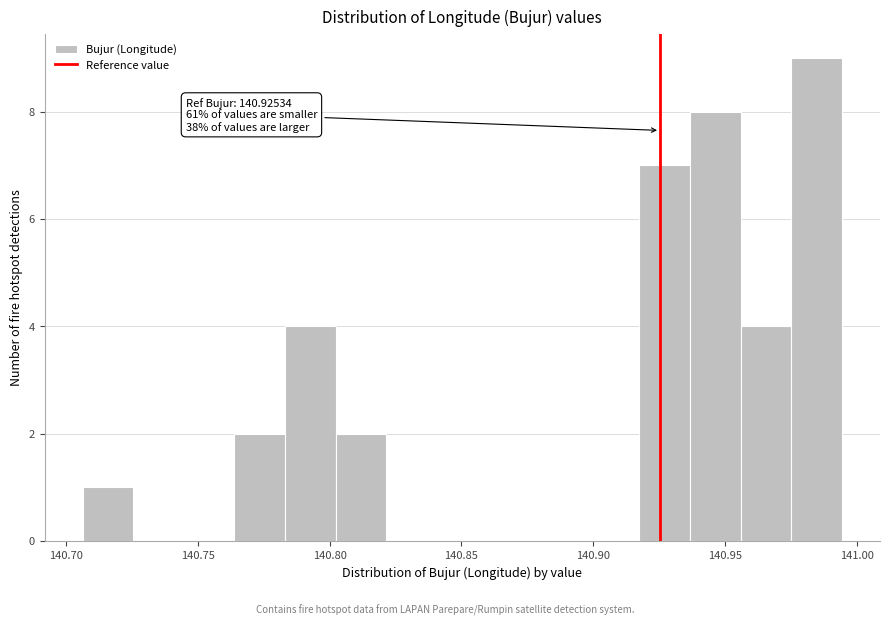

Read against the x-axis, roughly where is the centre of the tallest bar?

140.985